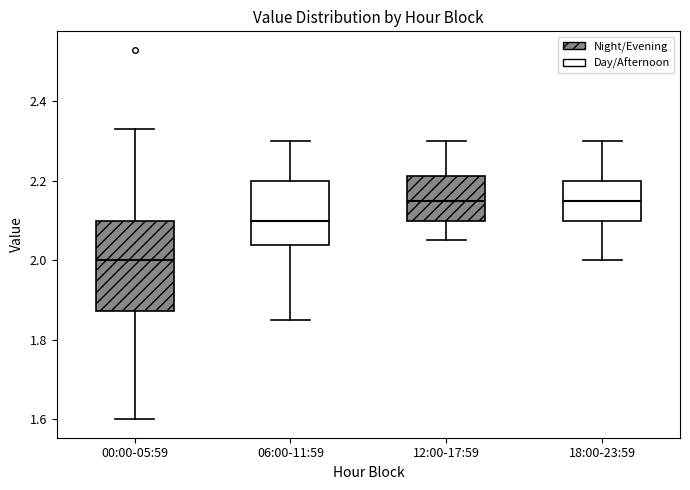

Where is the upper edge of the box for 00:00-05:59 on the y-axis? The values are not printed on the chart, so give them approximately, as read against the axis.

2.10